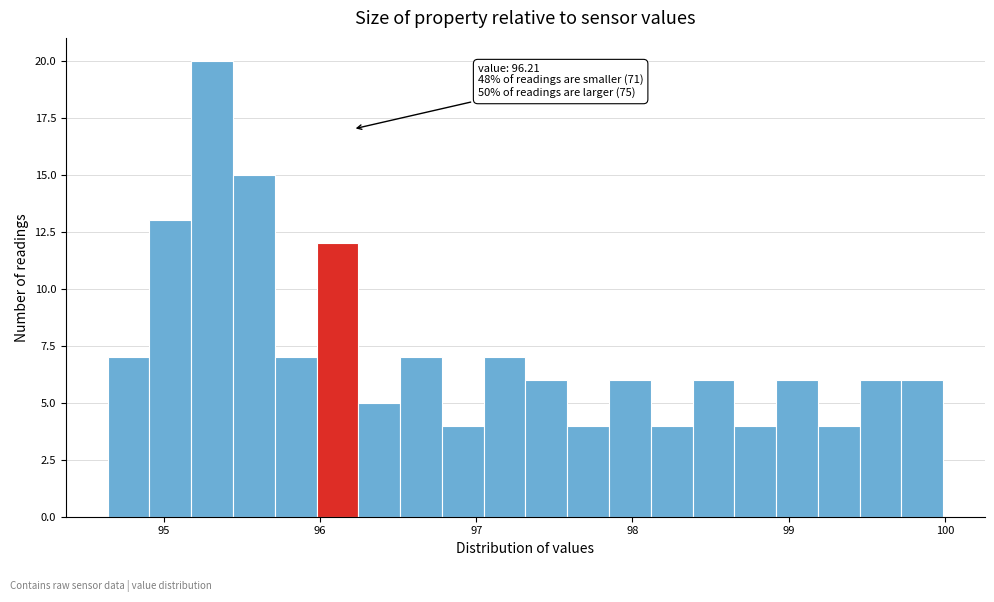

Read against the x-axis, roughly where is the centre of the tallest bar?

95.3